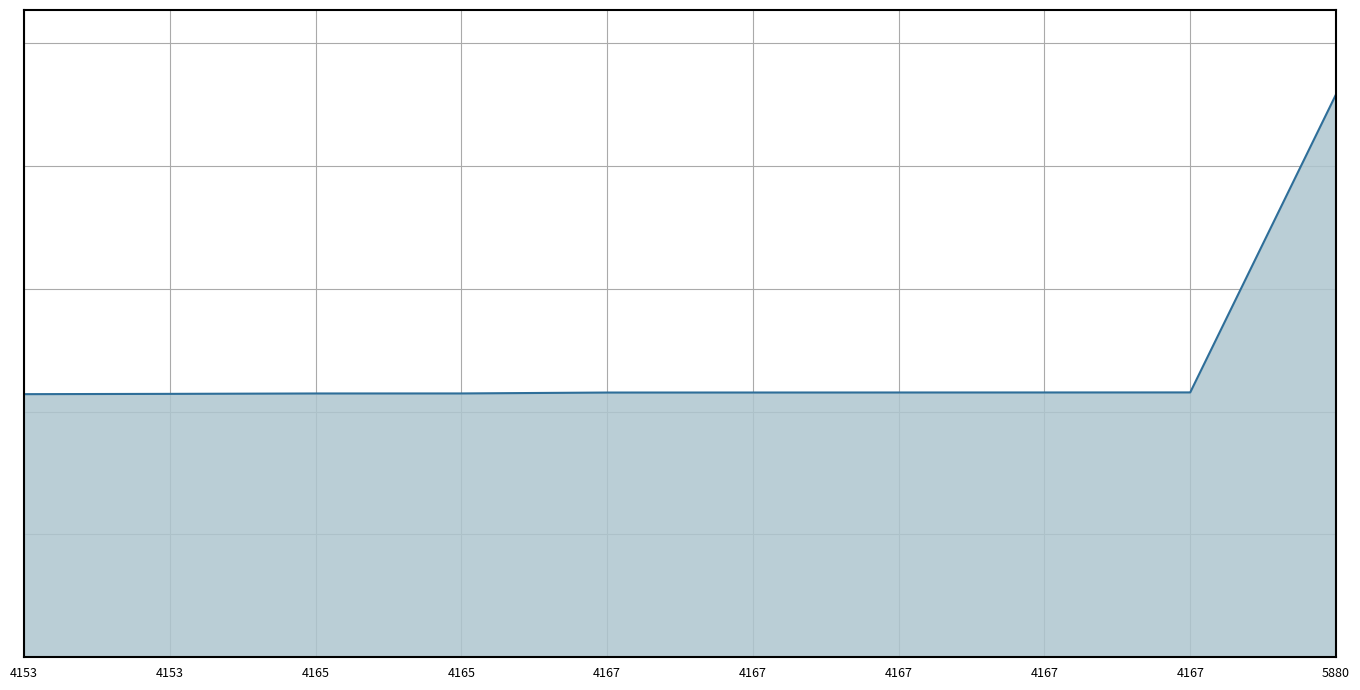

List the labels in order of value, smallest first.

4153, 4153, 4165, 4165, 4167, 4167, 4167, 4167, 4167, 5880